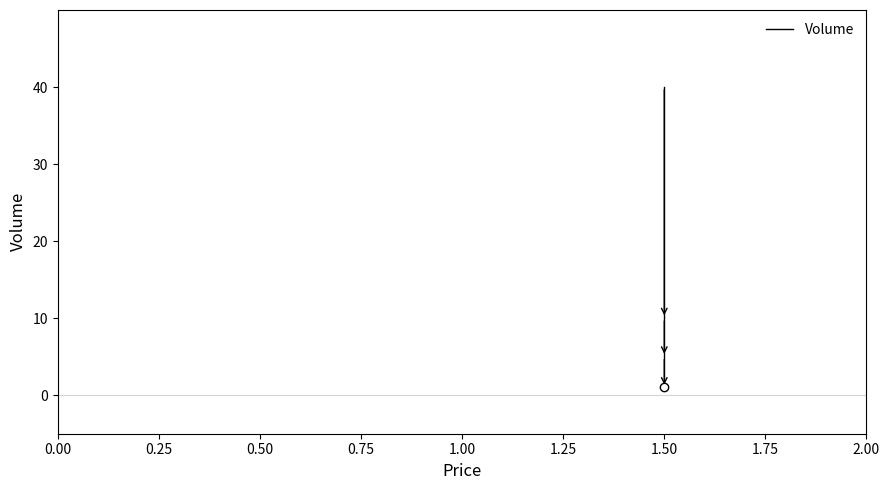

How many lines are shown in the chart?

1